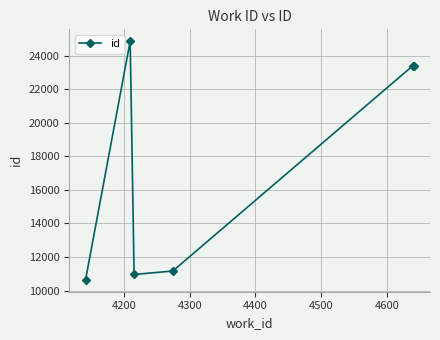

What is the average value?

17406